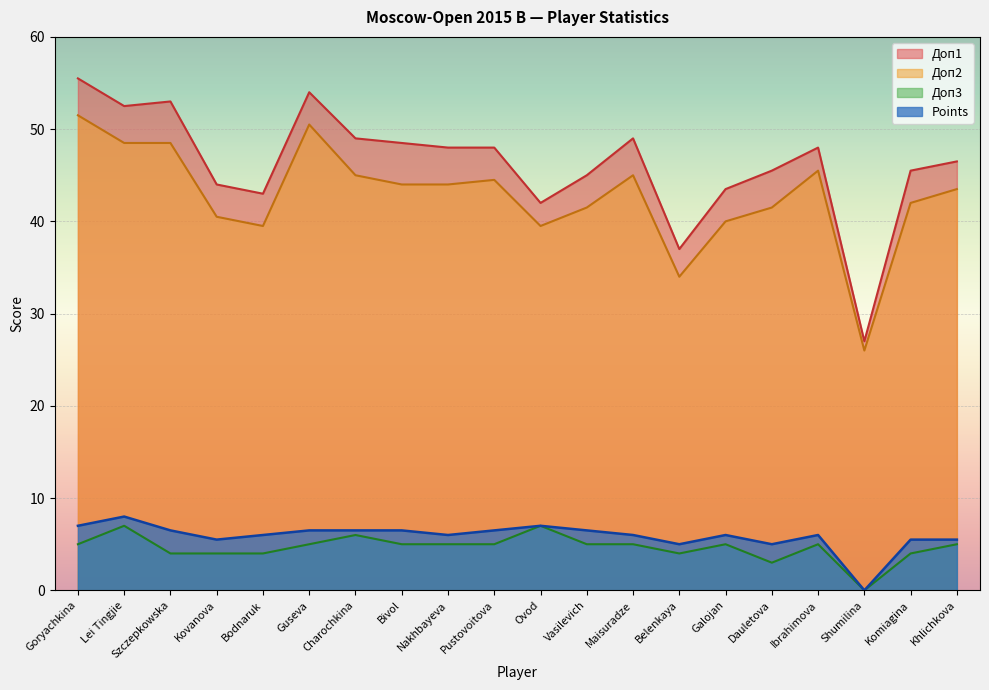

Is the value of Points at Maisuradze greater than the value of Доп2 at Guseva?

No